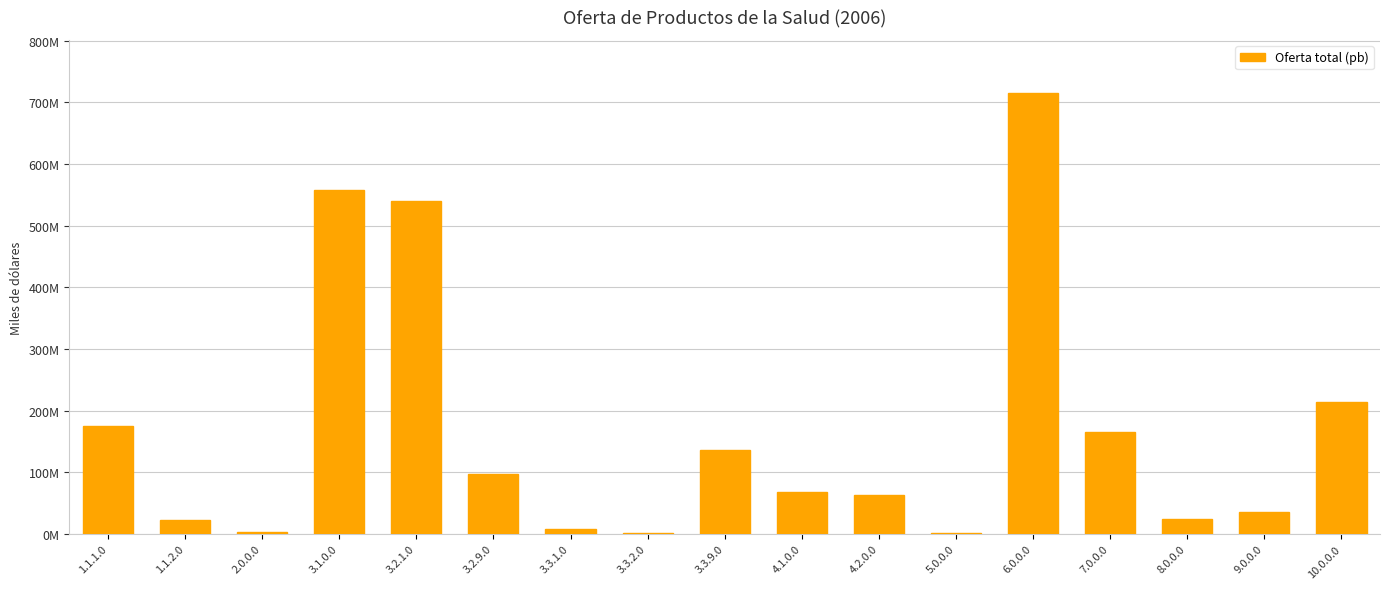

Is it true that the value at 8.0.0.0 is 24684000.0?

True